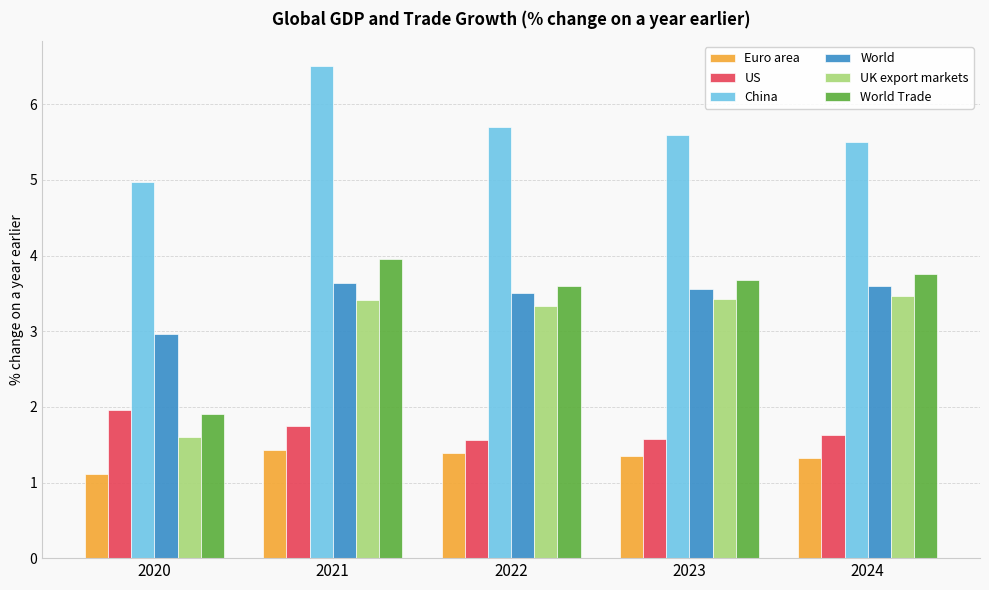

What are all the series names shown in the legend?

Euro area, US, China, World, UK export markets, World Trade